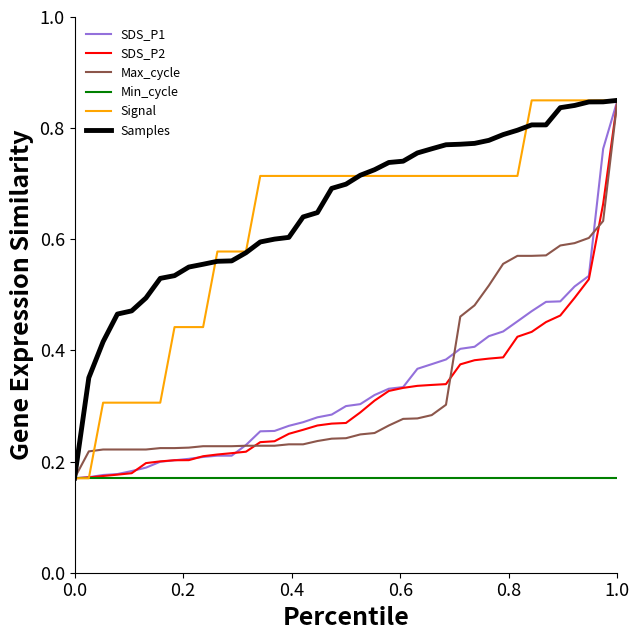

Which series has the widest spread of values?

SDS_P1